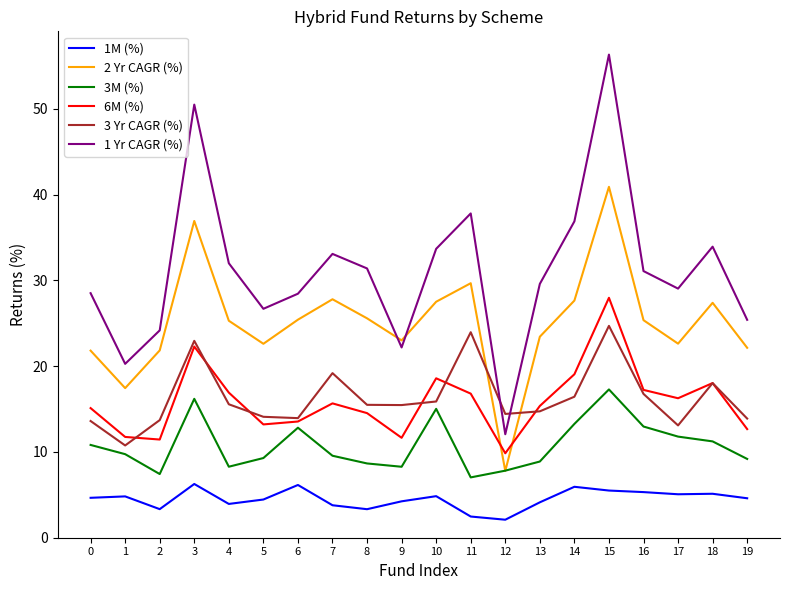

Rank the series by their maximum value, from lowest to highest.

1M (%), 3M (%), 3 Yr CAGR (%), 6M (%), 2 Yr CAGR (%), 1 Yr CAGR (%)